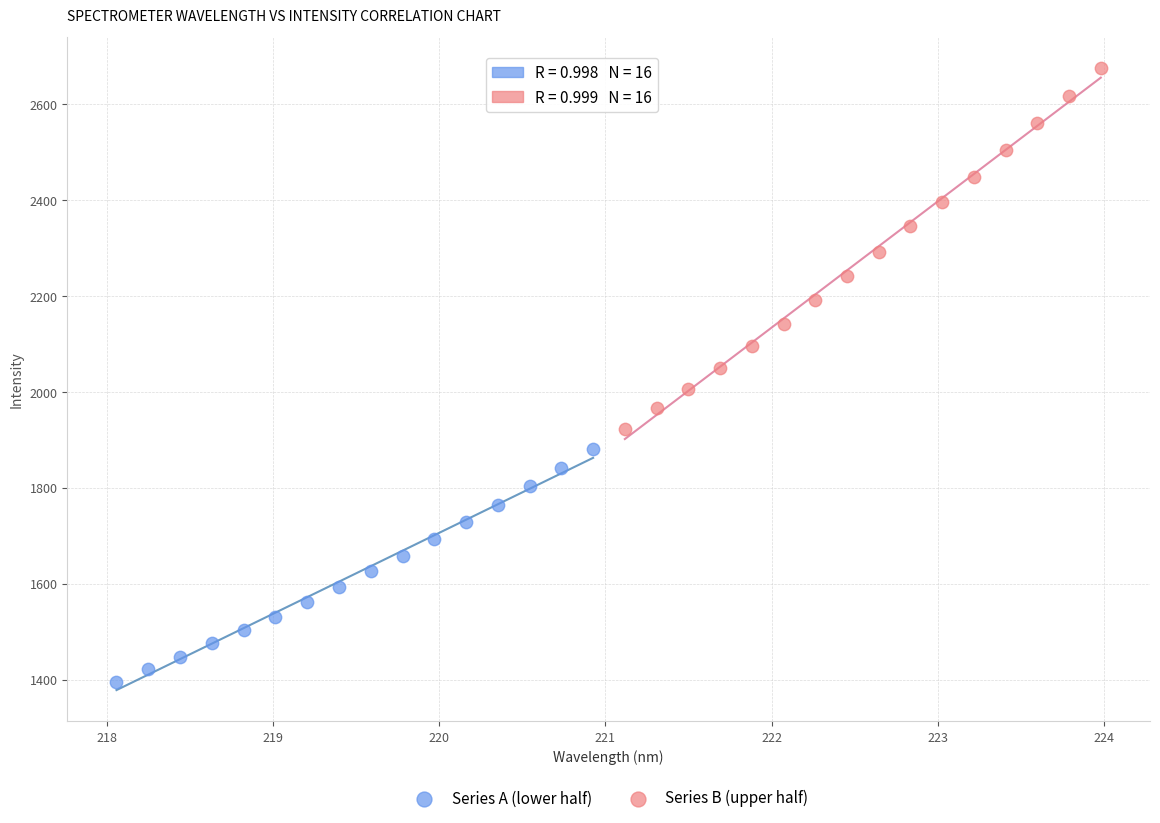

Which series contains the lowest Y value?

Series A (lower half)